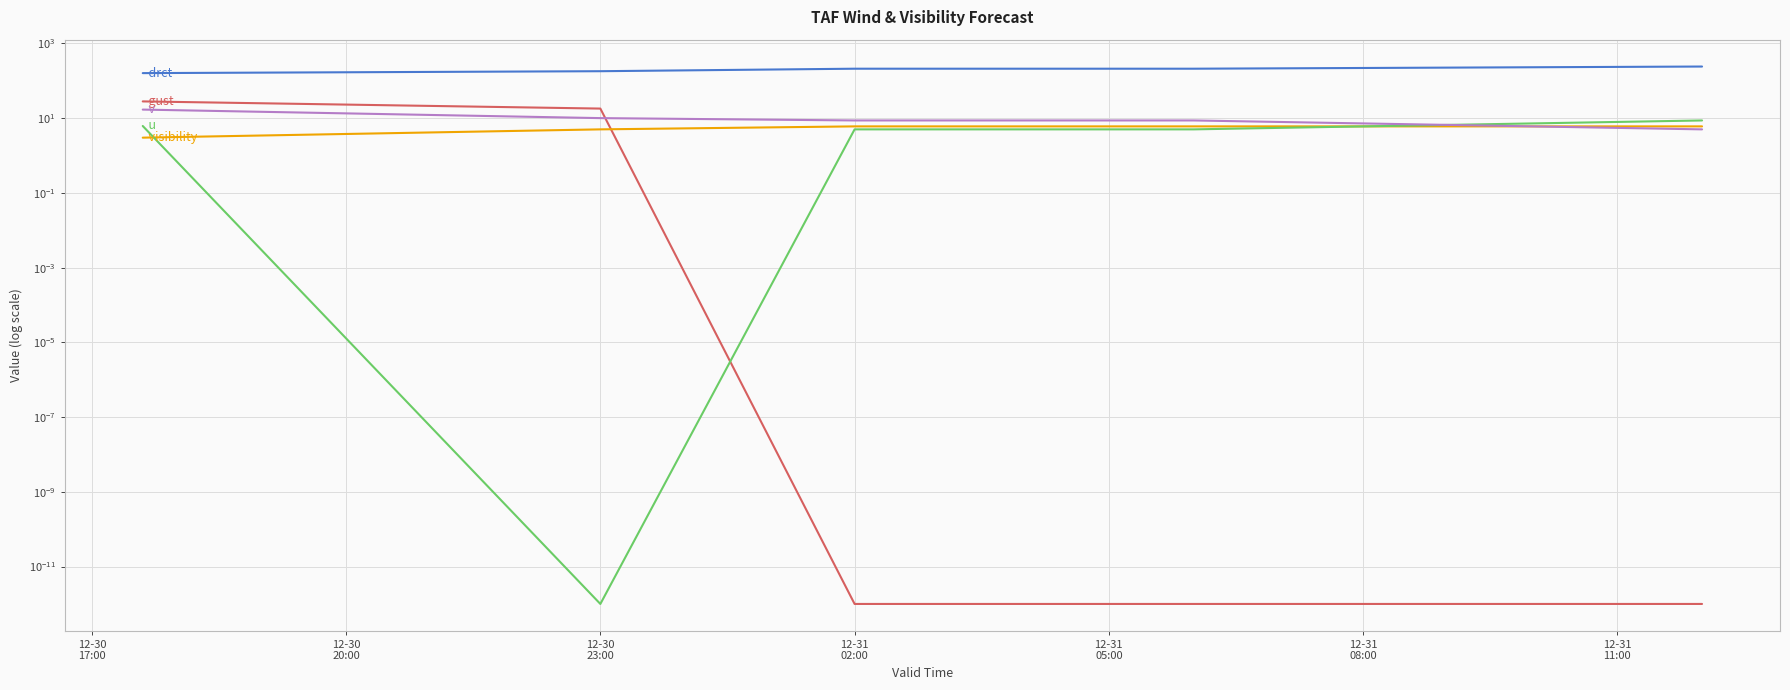

Which series changed the most between 12-30
17:00 and 12-30
23:00?

drct